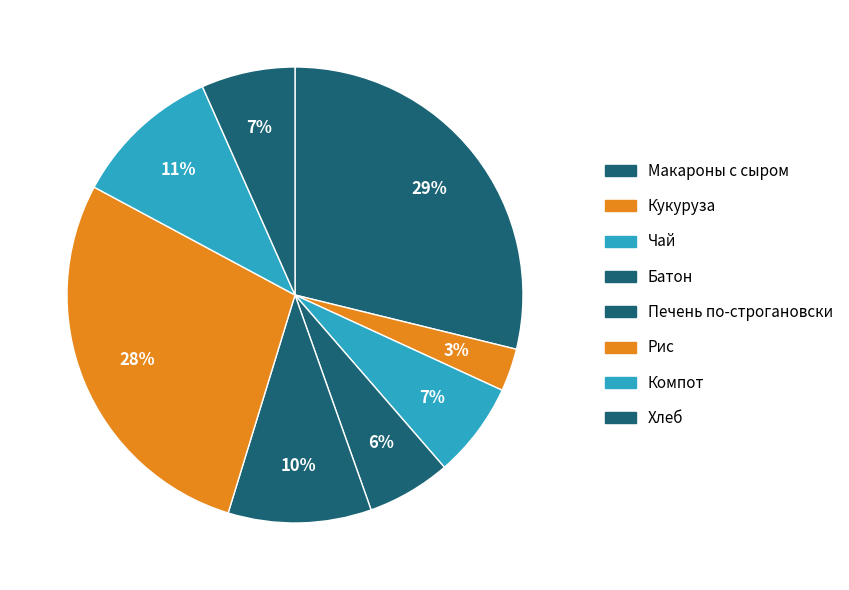

To the nearest percent, what is the combined percentage of Компот and Макароны с сыром?

39%